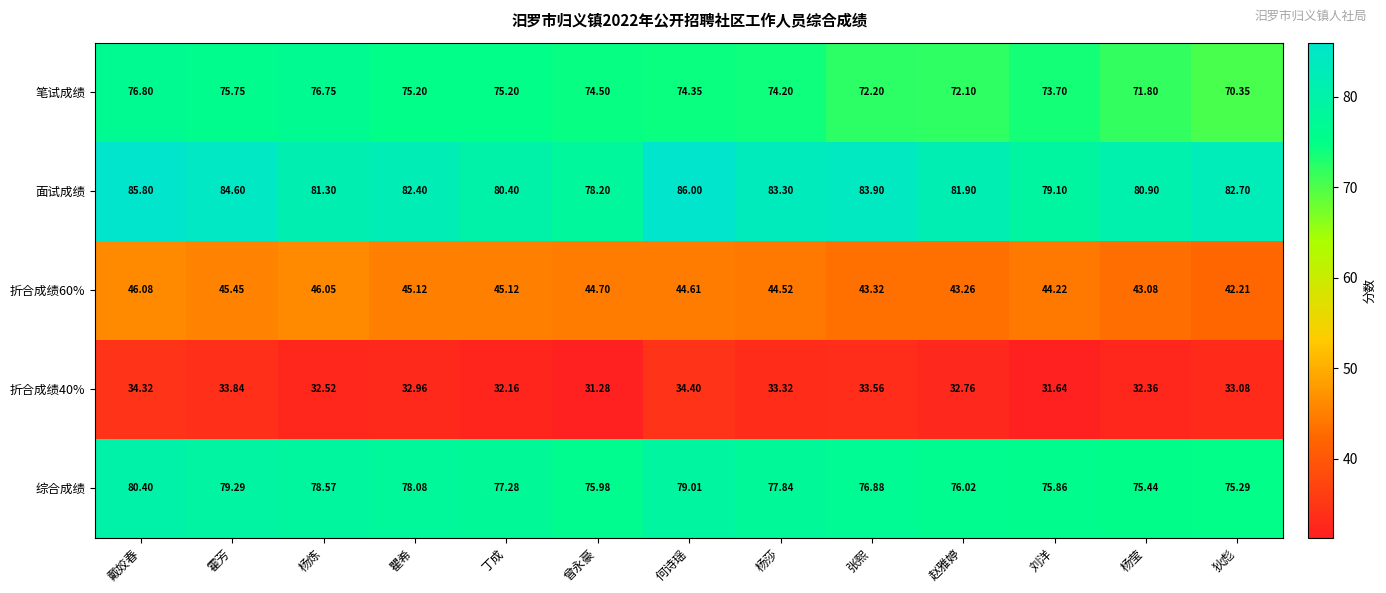

At which category does the chart reach its minimum across all series?

曾永豪